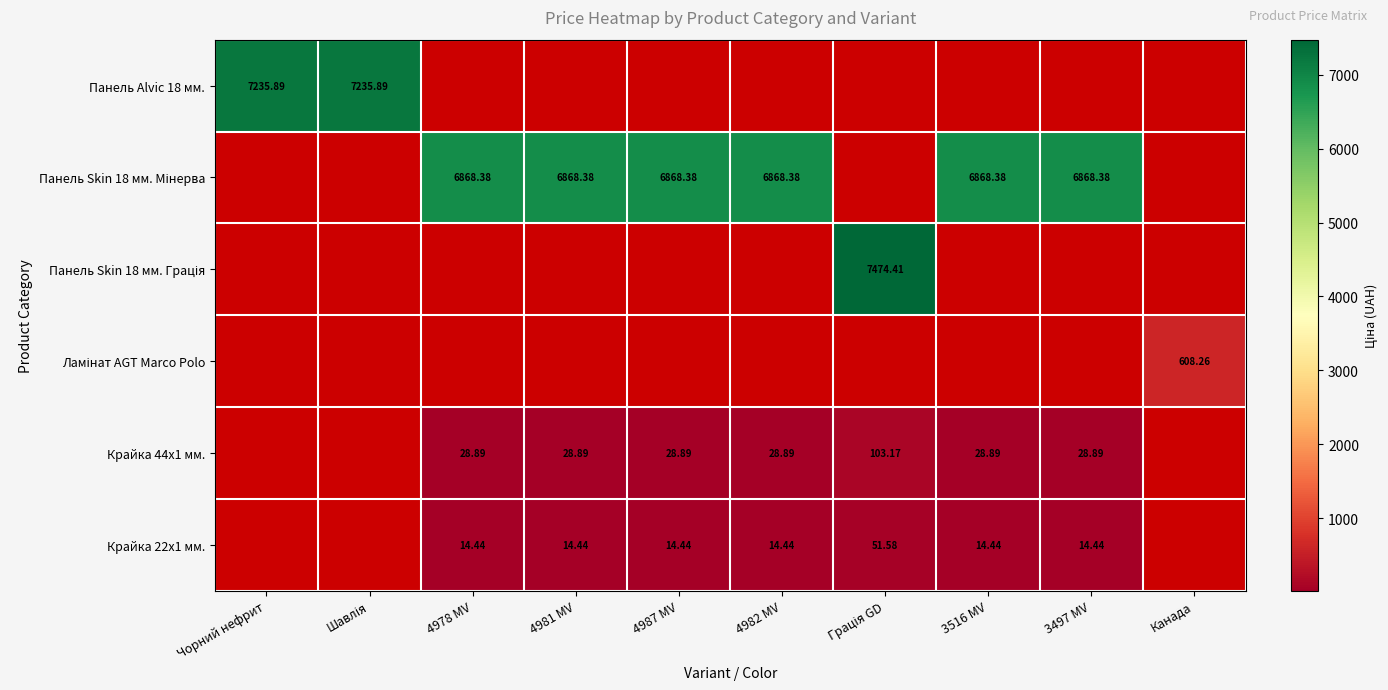

True or false: Ламінат AGT Marco Polo has a value of 608.3 at Канада.

True